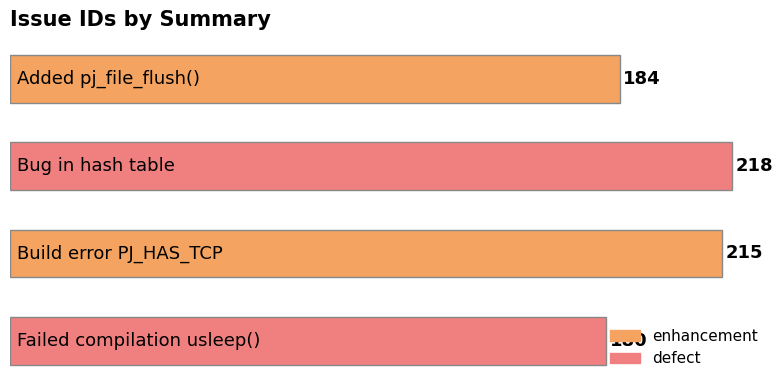

What is the difference between the second highest and second lowest values?

31